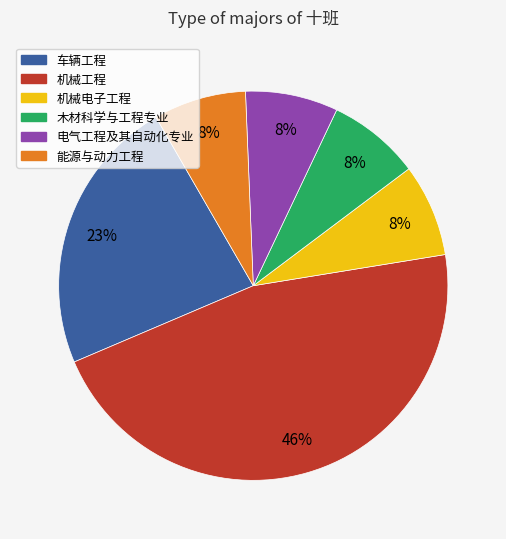

To the nearest percent, what percentage of the pie is 电气工程及其自动化专业?

8%